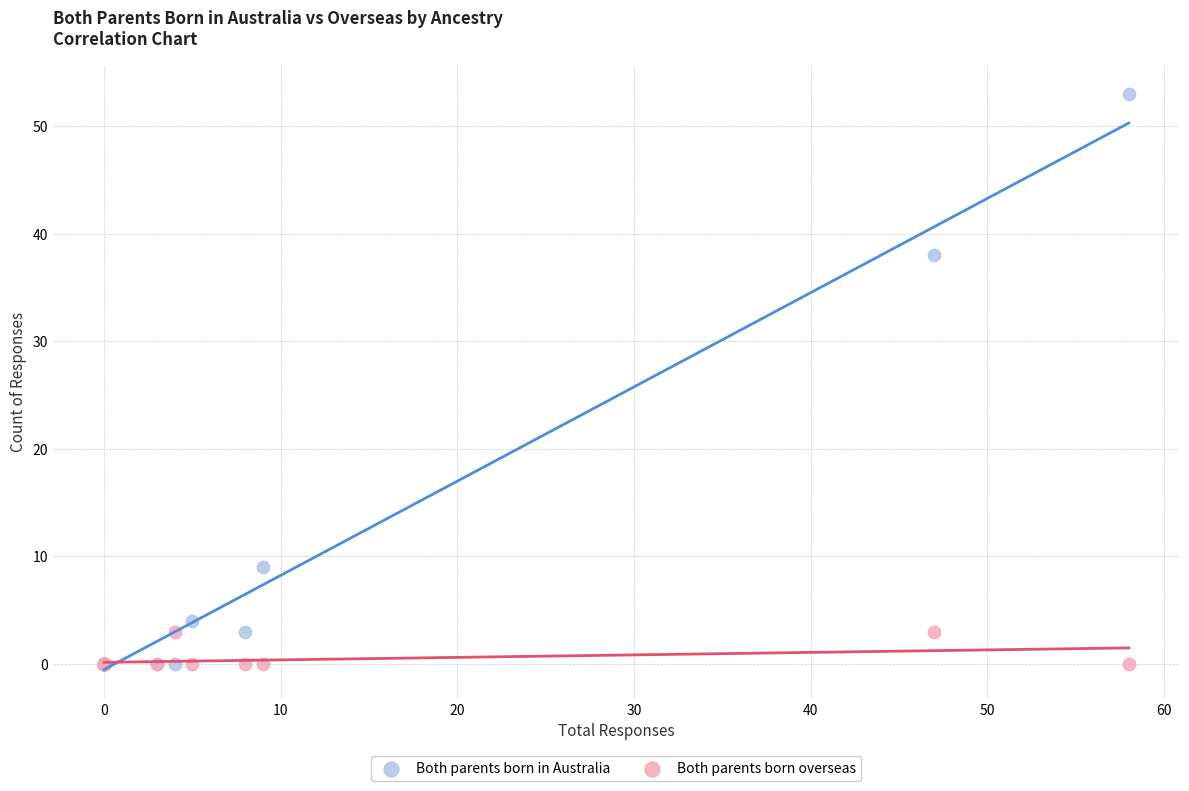

What are all the series names shown in the legend?

Both parents born in Australia, Both parents born overseas